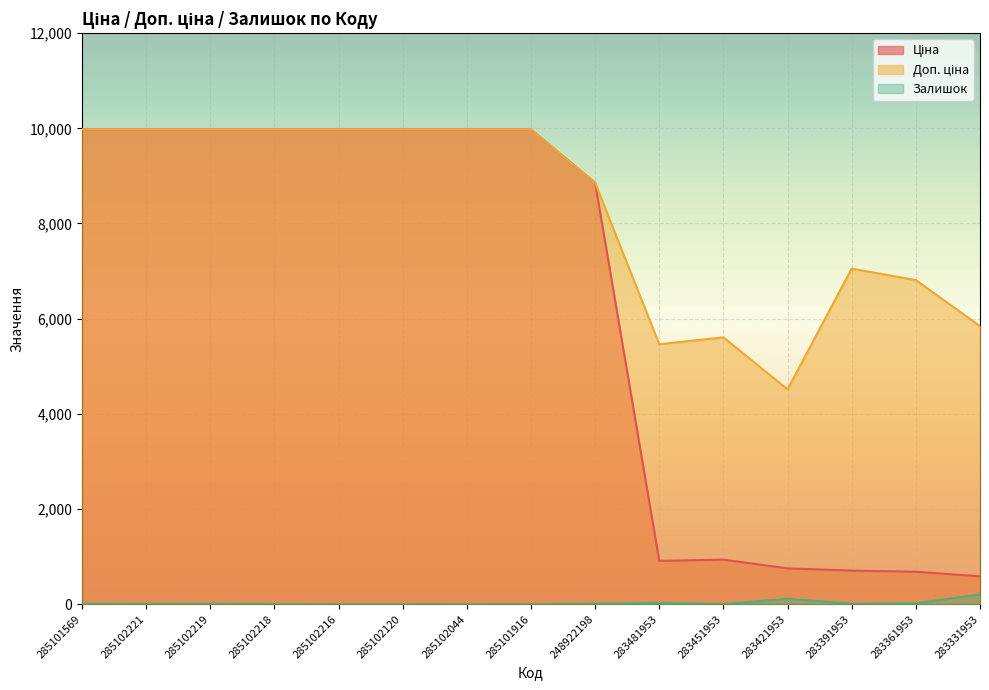

True or false: Ціна and Доп. ціна intersect in this chart.

False